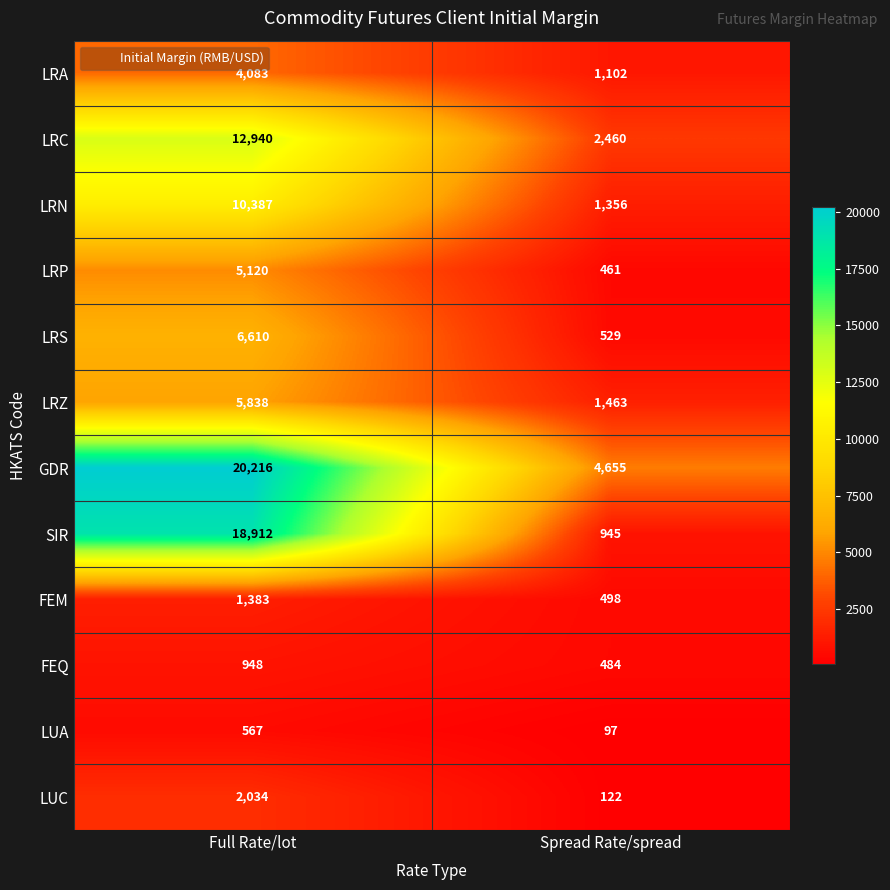

What is the difference between the highest and lowest values at Full Rate/lot?

19649